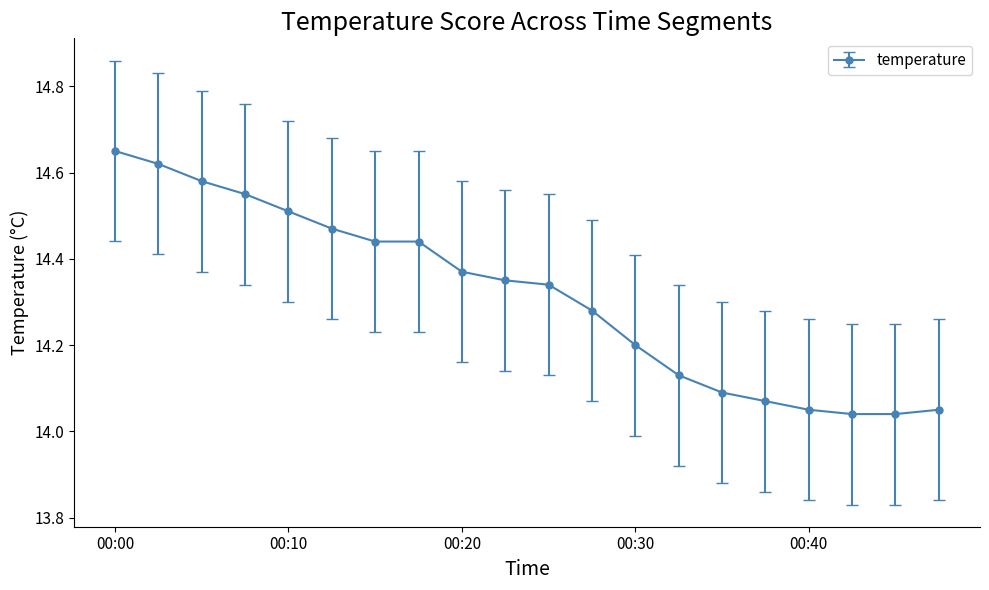

What is the sum of all values?

286.3